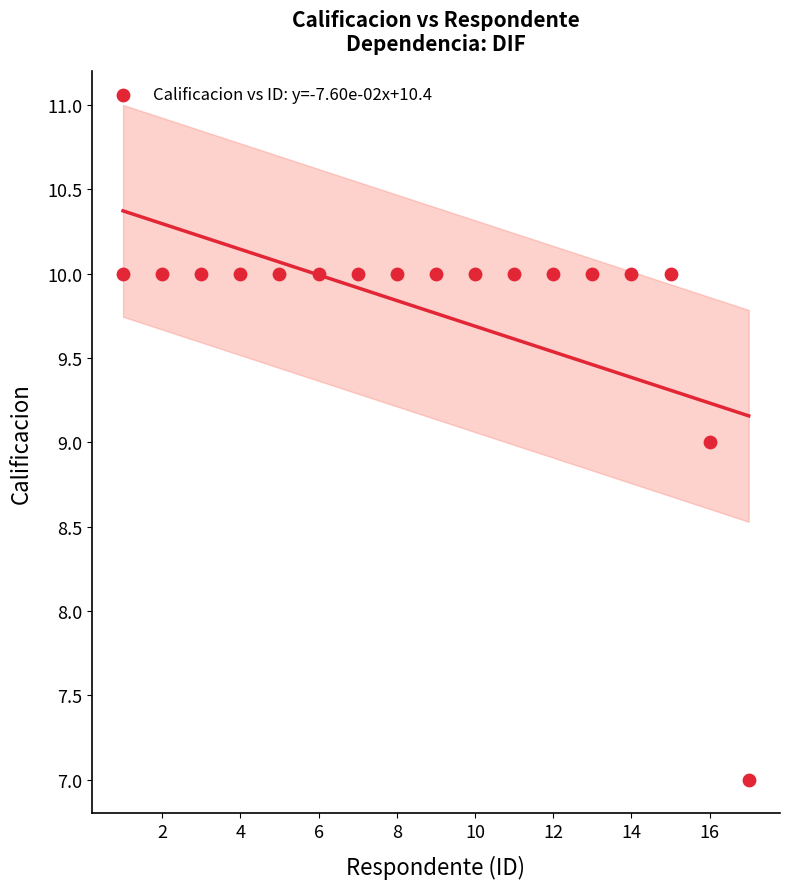

What is the range of Y values (max minus min)?

3